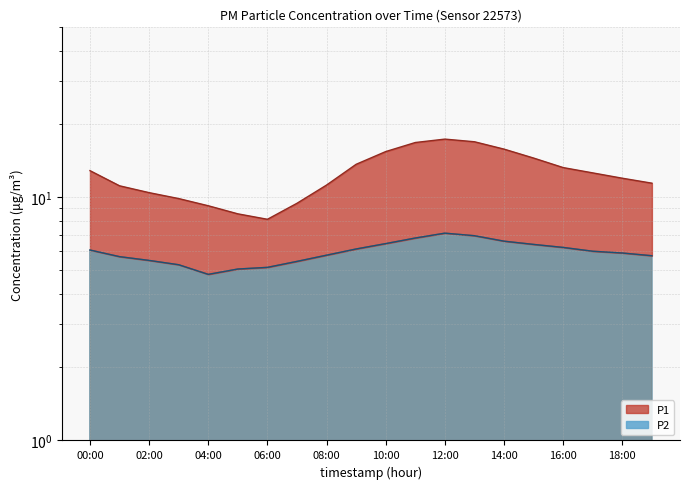

What is the label of the 14th point from the right?

06:00